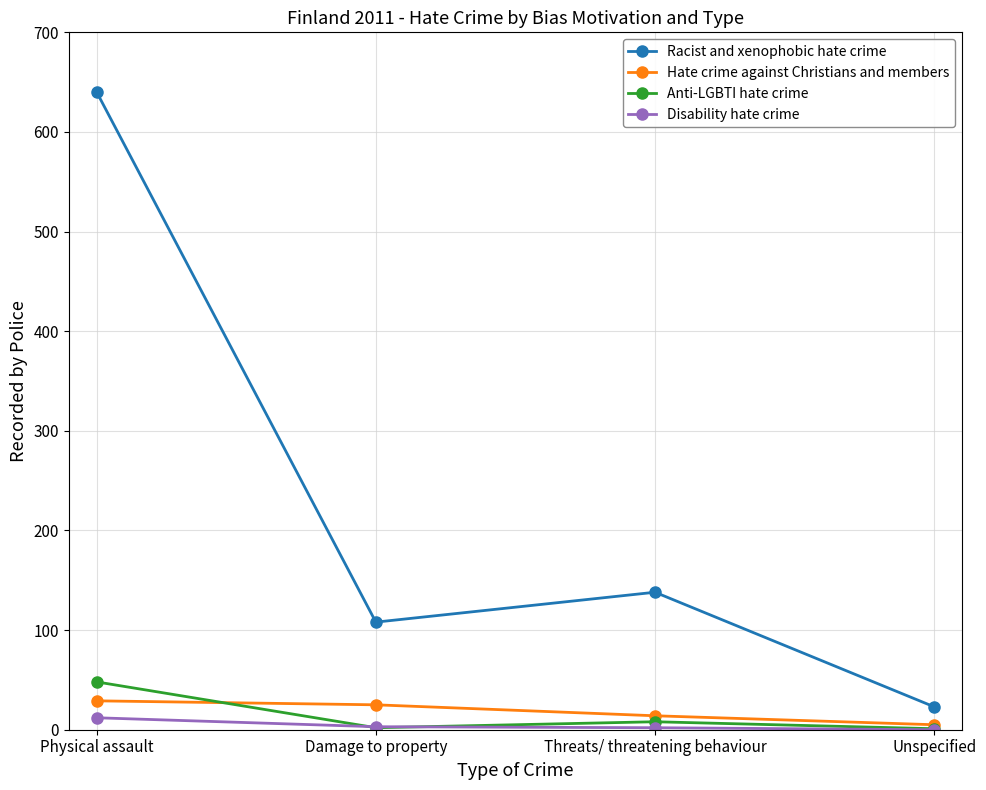

How many distinct data groups are displayed?

4